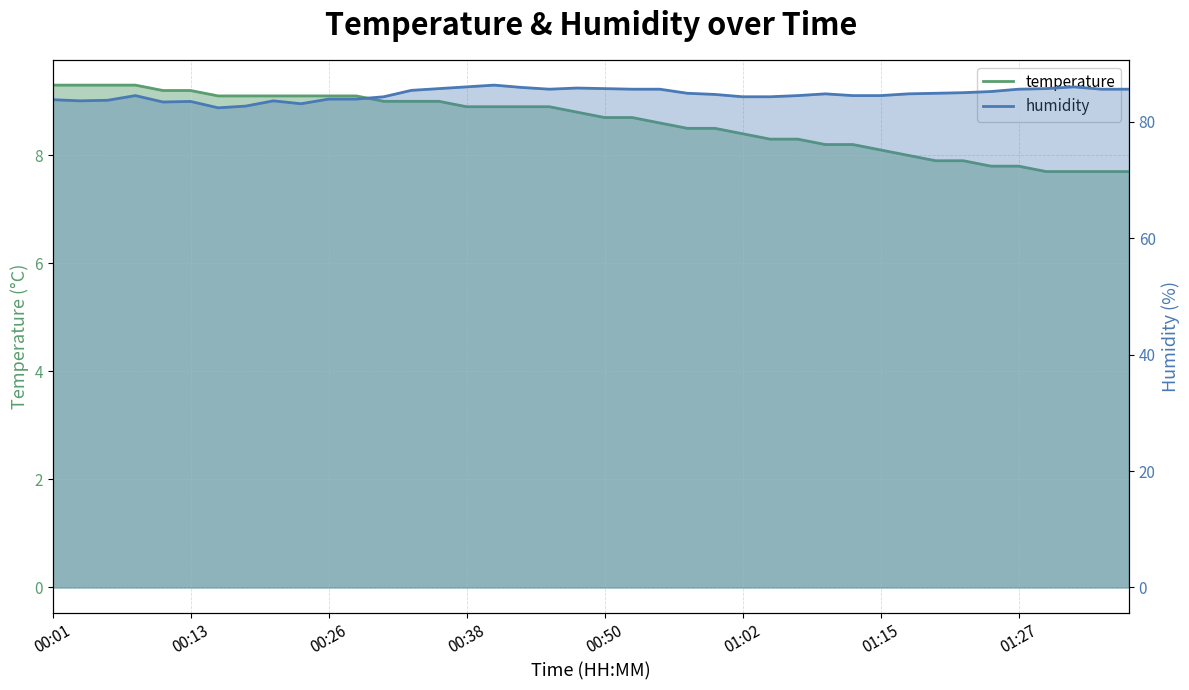

Does the chart have visible grid lines?

Yes